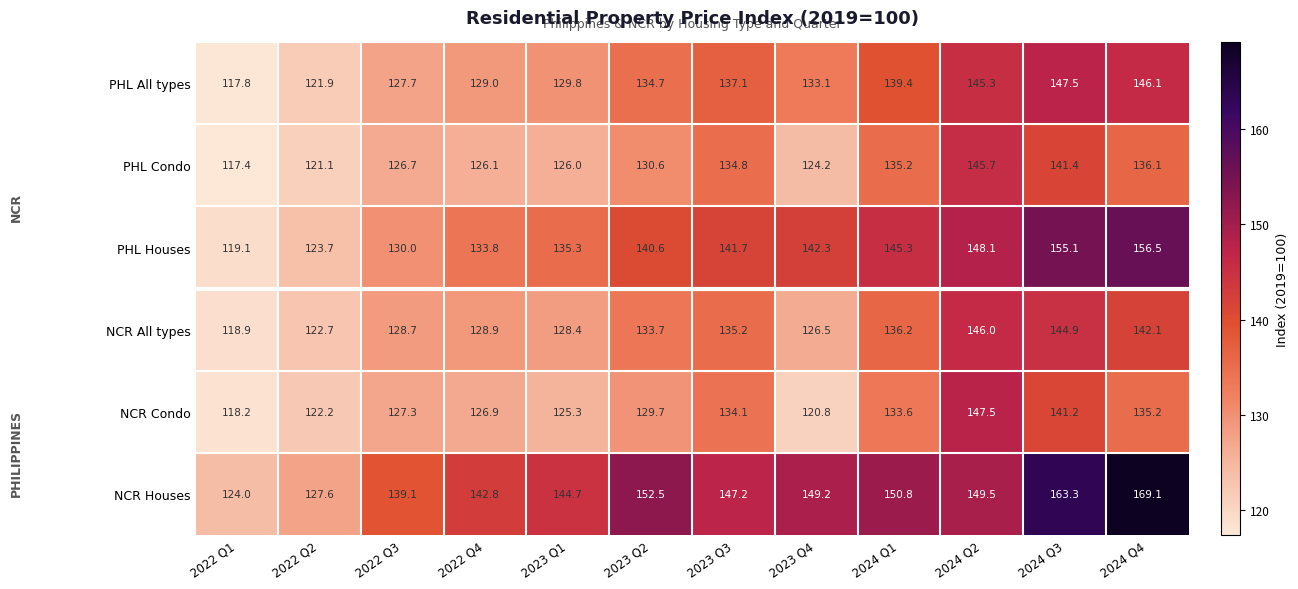

How many data points does each series have?

12